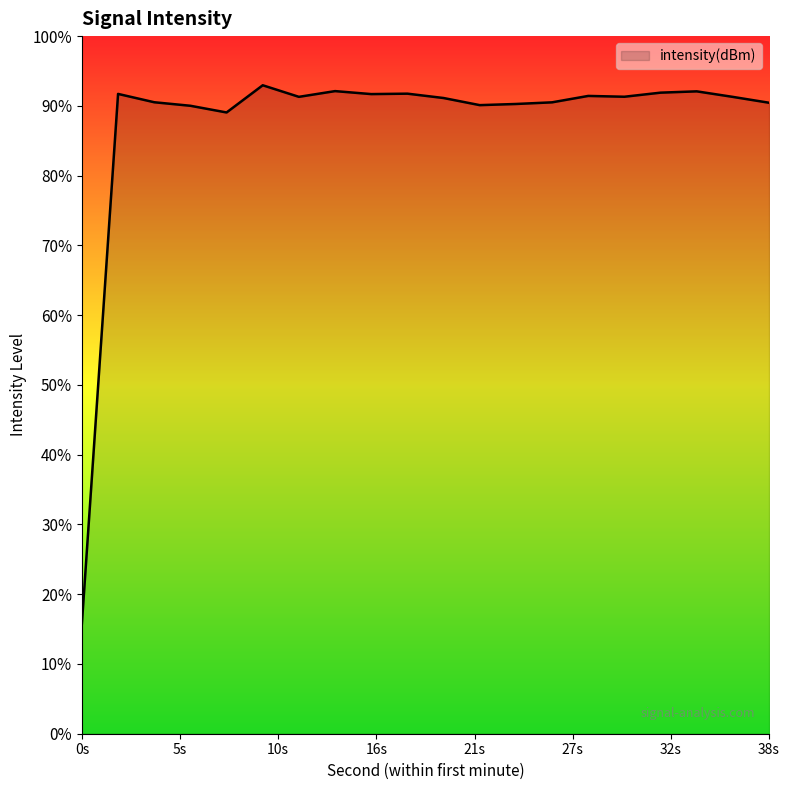

Does the chart display data point markers on the line(s)?

No